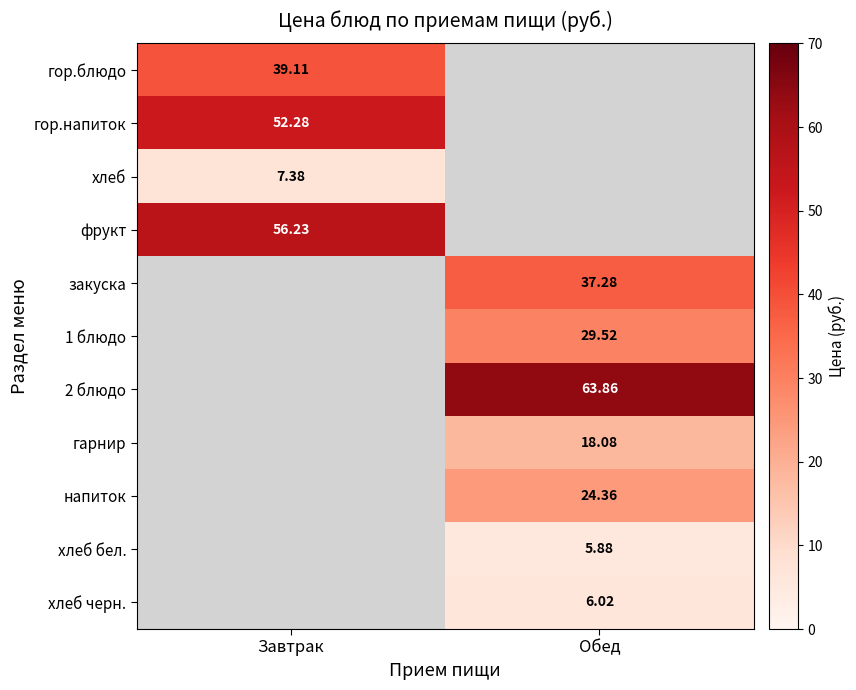

Which series has the largest range (max minus min)?

гор.блюдо